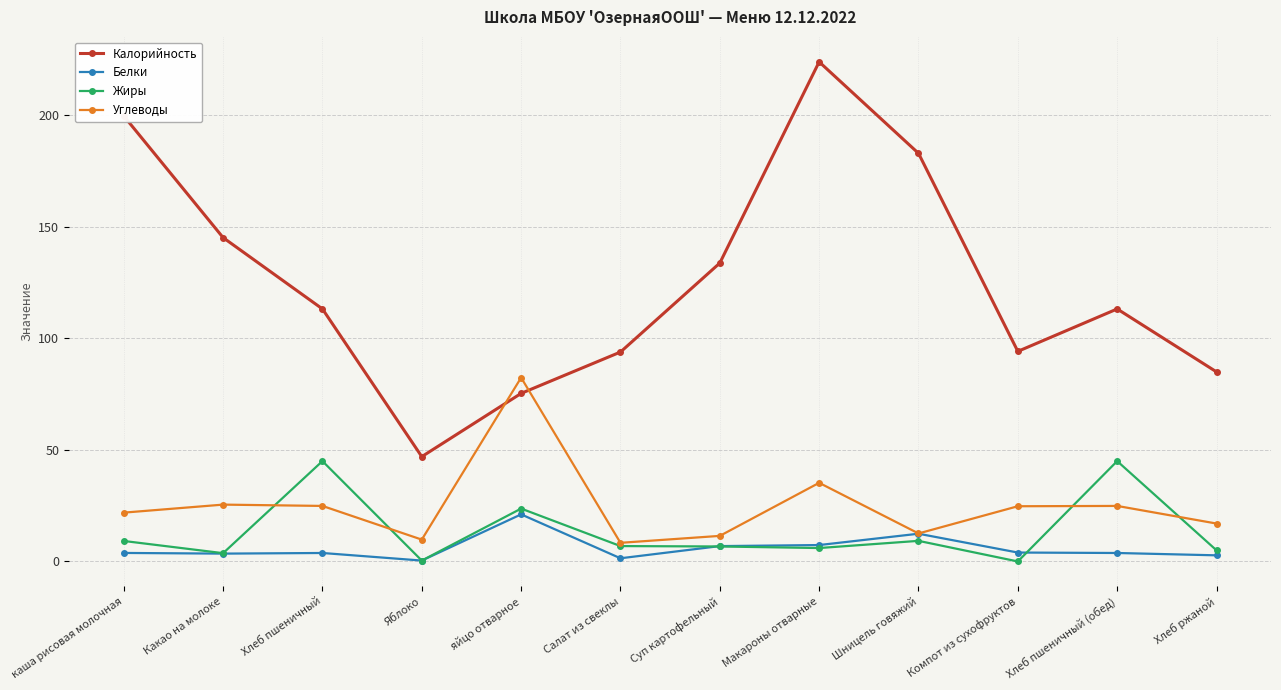

Which series has the largest total across all categories?

Калорийность